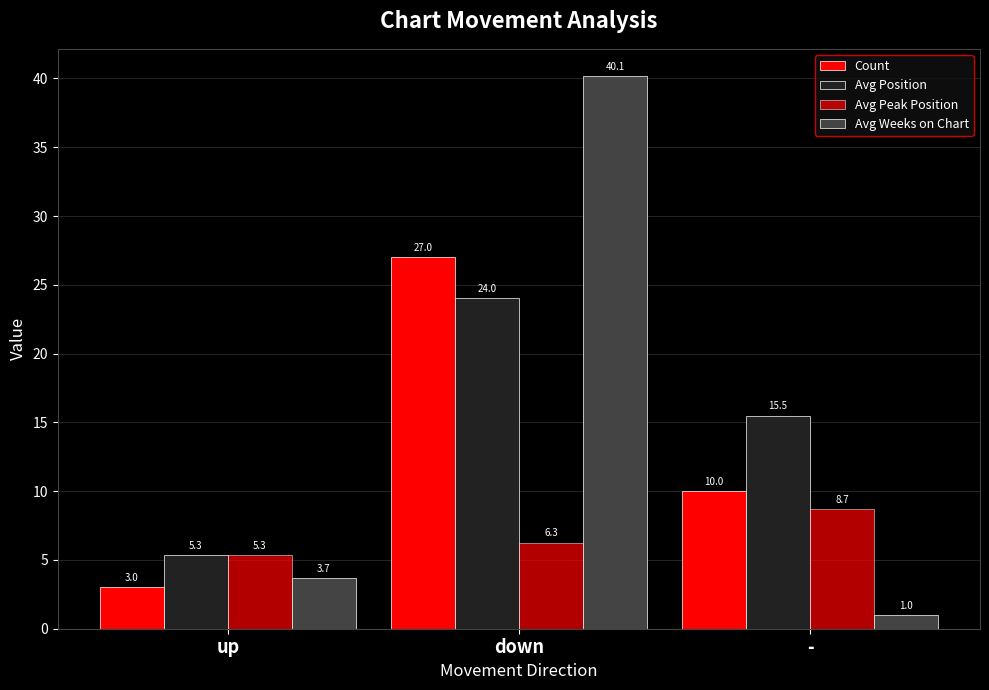

At how many categories does at least one series exceed 35?

1